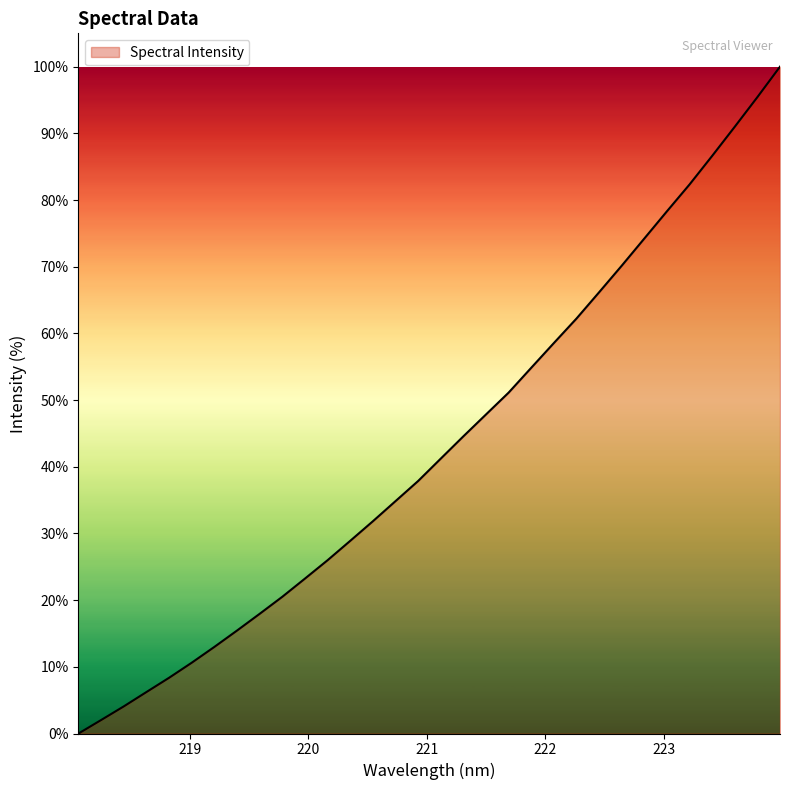

Reading right to left, list all the values displayed in this chart.

100.0	95.4	91.0	86.6	82.3	78.3	74.2	70.2	66.2	62.2	58.6	54.9	51.1	47.9	44.6	41.2	37.9	34.9	31.8	28.9	26.0	23.2	20.5	18.0	15.4	13.0	10.6	8.4	6.2	4.1	2.0	0.0